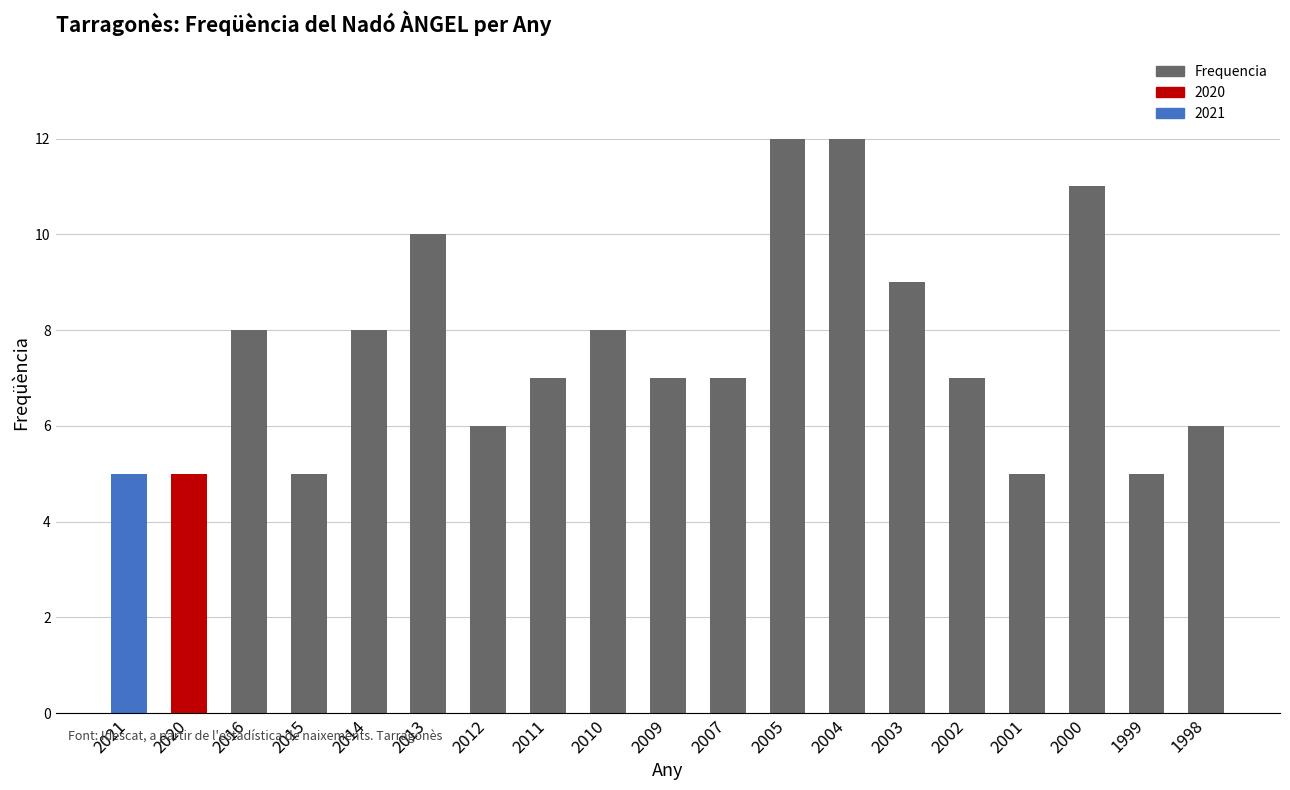

What is the sum of the values at 1999 and 2010?

13